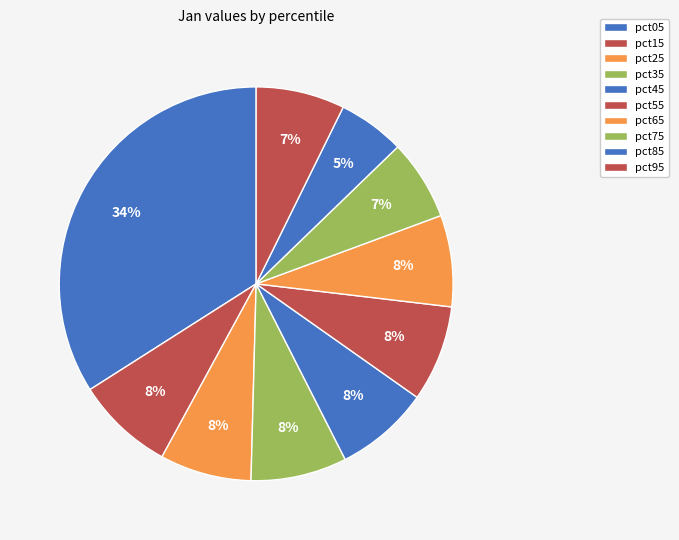

Count the number of slices in the pie.

10